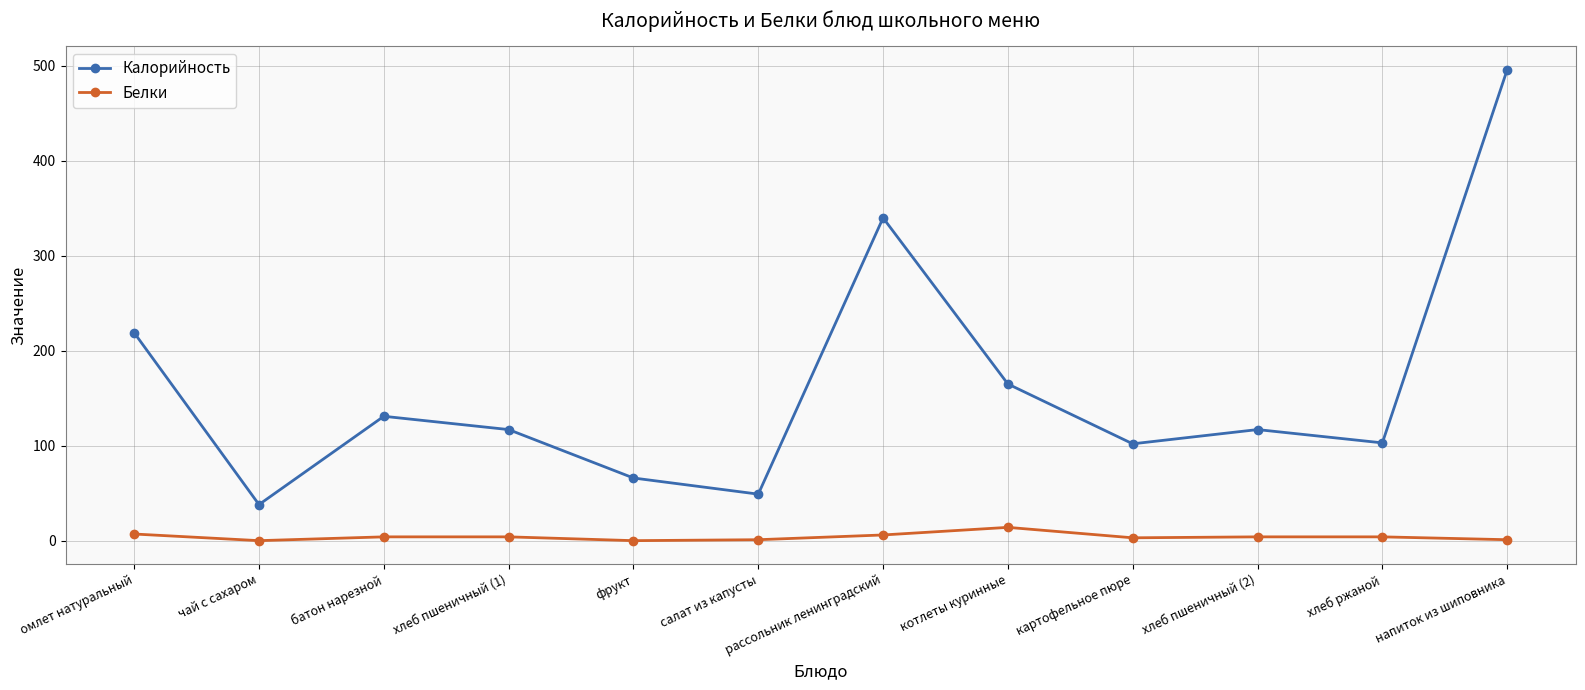

What is the average value of the Белки series?

4